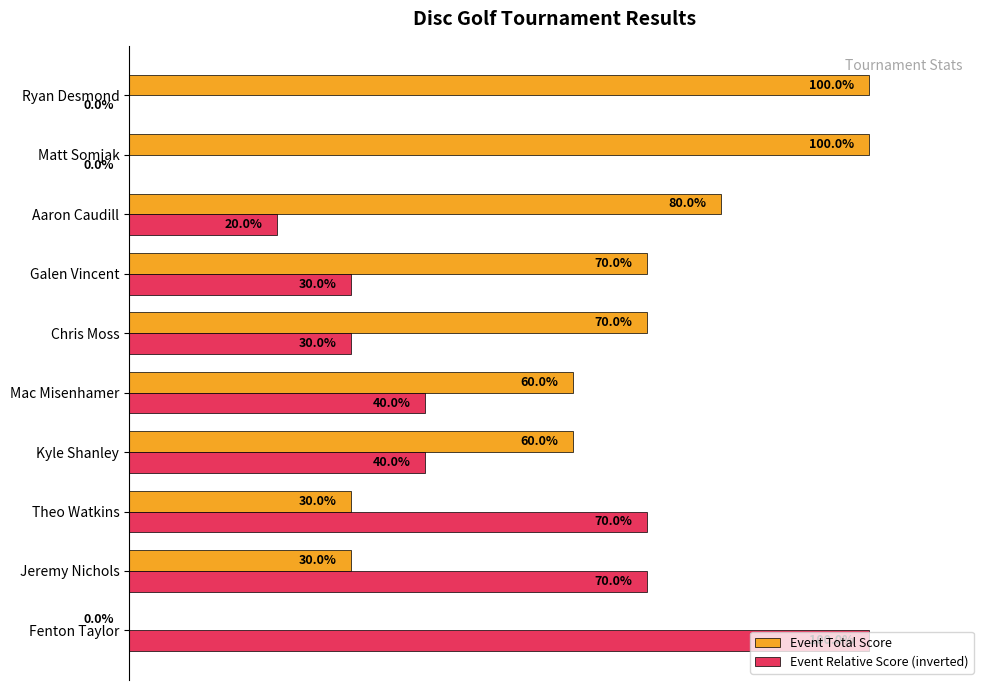

At which label does Event Relative Score (inverted) reach its peak?

Fenton Taylor